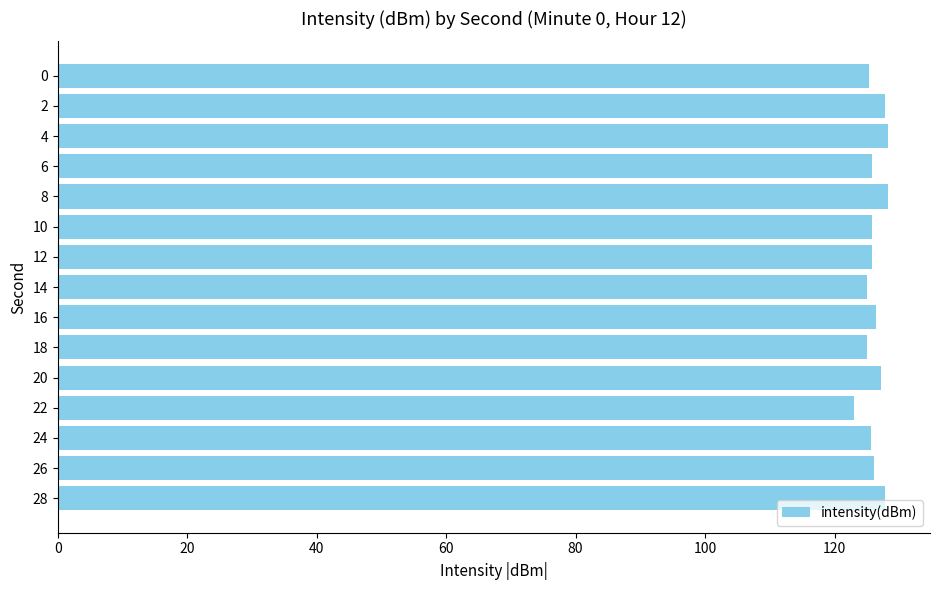

What is the ratio of the value at 10 to the value at 20?

1.0